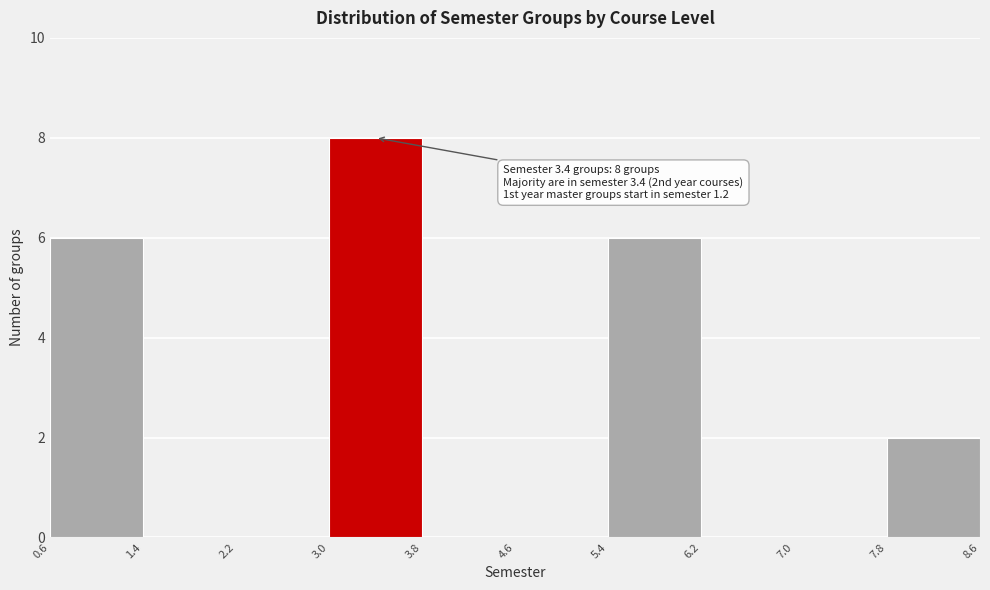

Which range on the x-axis has the tallest bar?

3.0 to 3.8